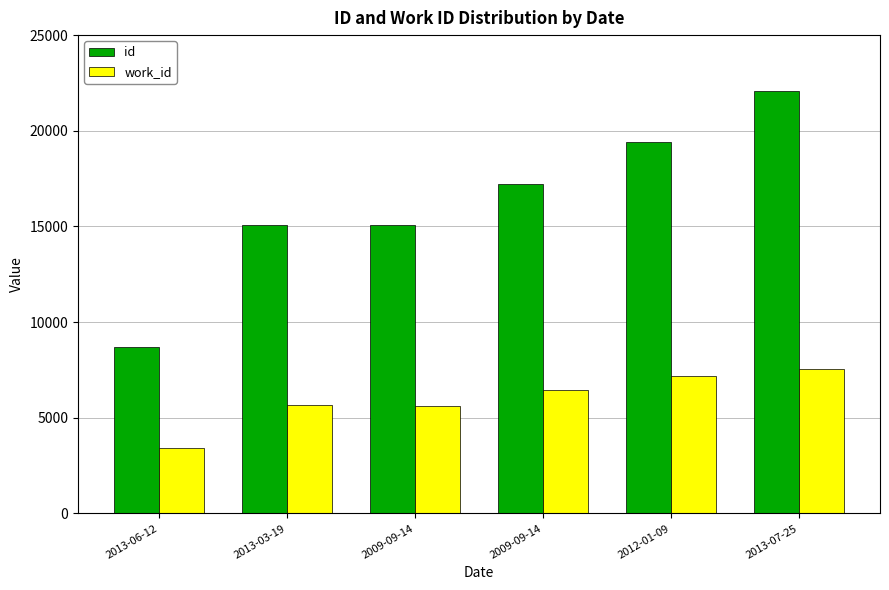

What is the difference between the maximum and minimum values in the id series?

13358